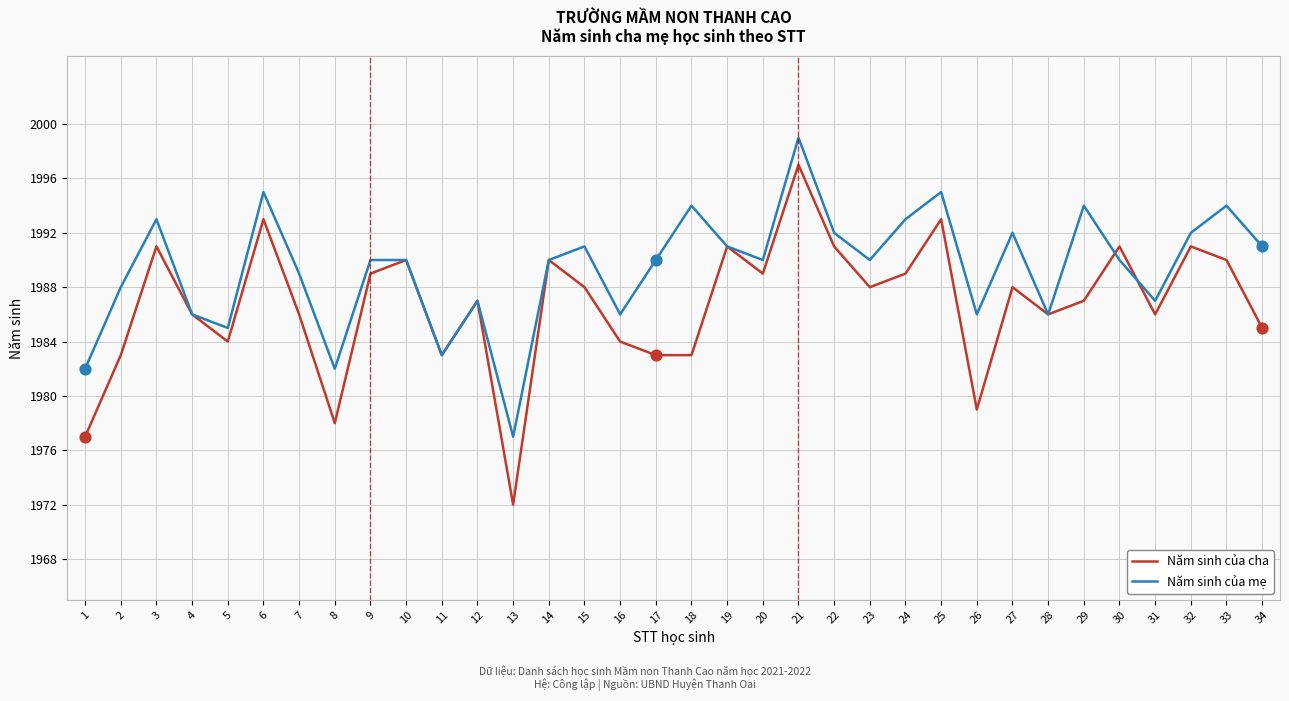

What are all the series names shown in the legend?

Năm sinh của cha, Năm sinh của mẹ